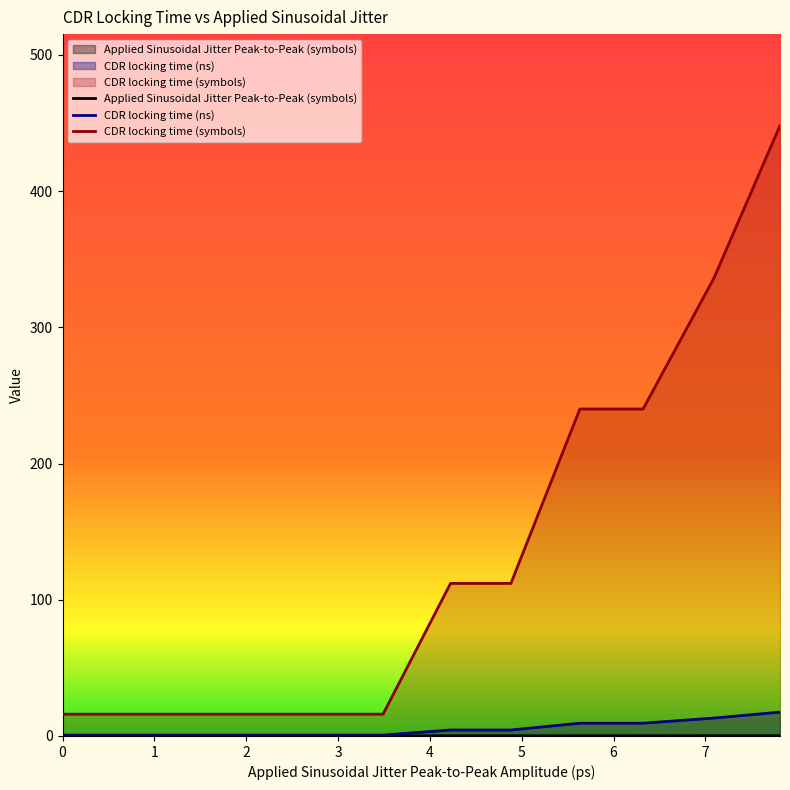

What is the maximum value shown in the chart?

448.0